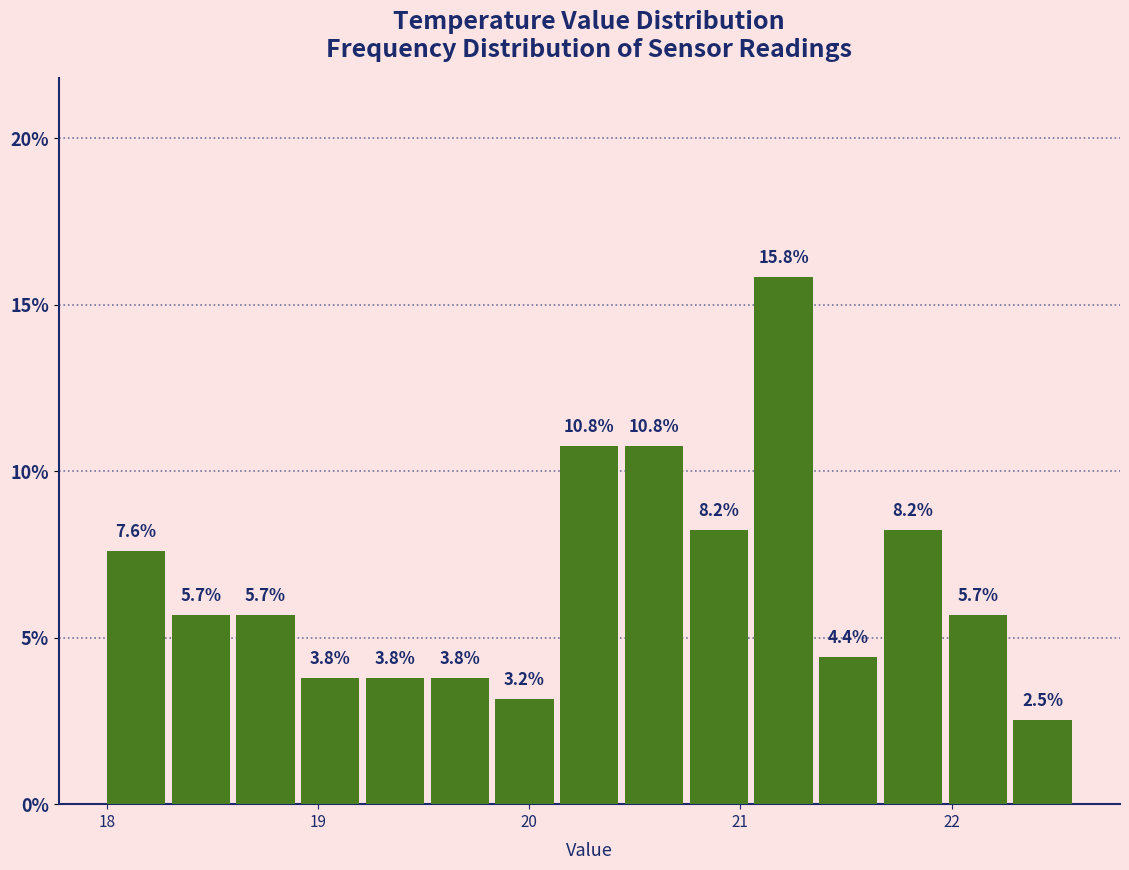

Read against the x-axis, roughly where is the centre of the tallest bar?

21.2